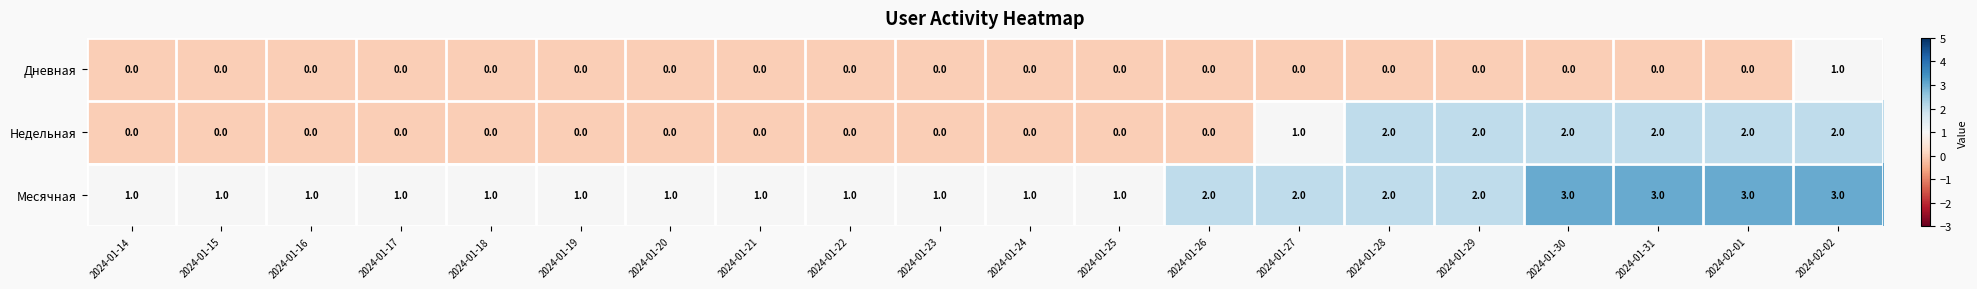

At how many categories does at least one series exceed 0?

20